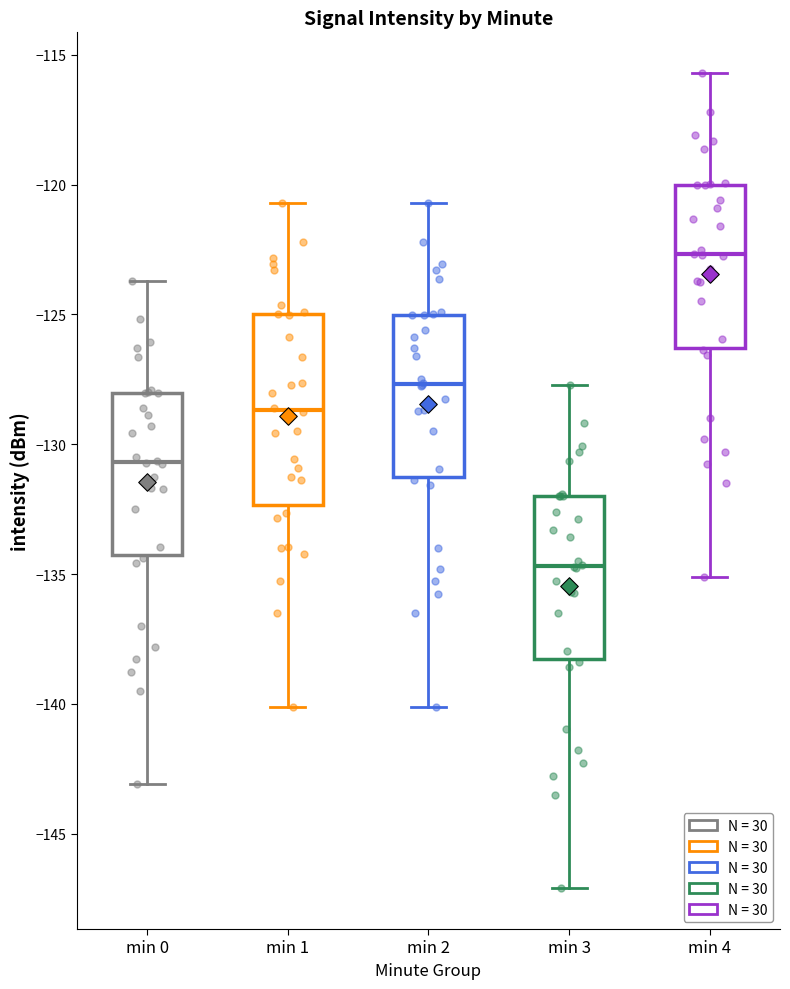

Reading left to right, transcribe this box plot: for each box, give where its median line is, the range the box spans, and where its two whiskers end, as read against the y-axis. The values are not printed on the chart, so give them approximately, as read against the axis.

min 0: median -130.5, box -134.5 to -128.0, whiskers -143.0 to -123.5
min 1: median -128.5, box -132.5 to -125.0, whiskers -140.0 to -120.5
min 2: median -127.5, box -131.5 to -125.0, whiskers -140.0 to -120.5
min 3: median -134.5, box -138.5 to -132.0, whiskers -147.0 to -127.5
min 4: median -122.5, box -126.5 to -120.0, whiskers -135.0 to -115.5